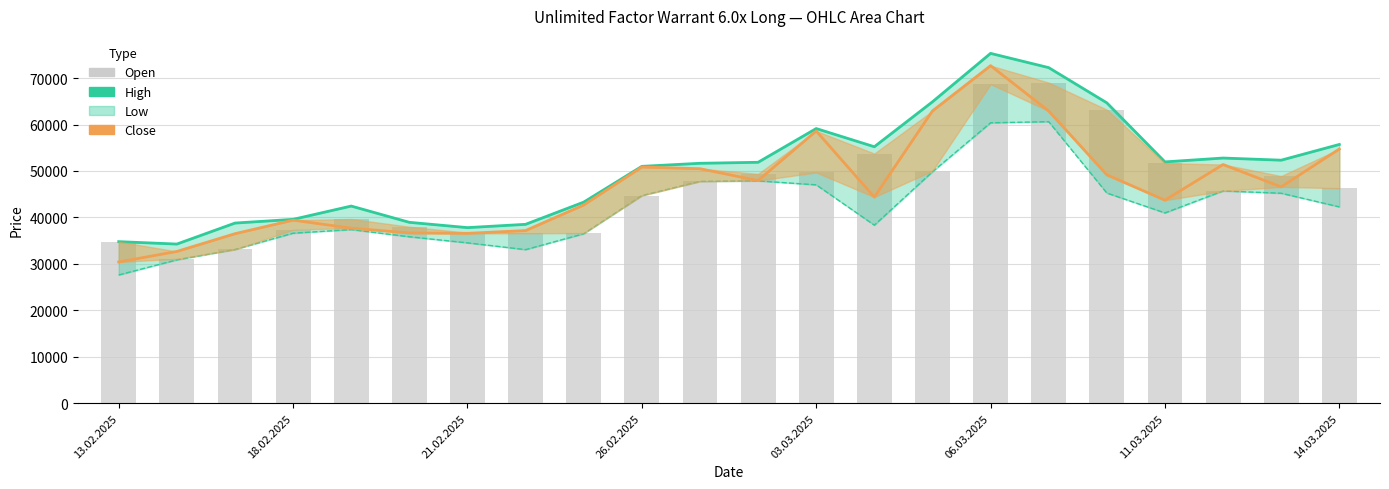

True or false: High has a value of 7995 at 13.02.2025.

False